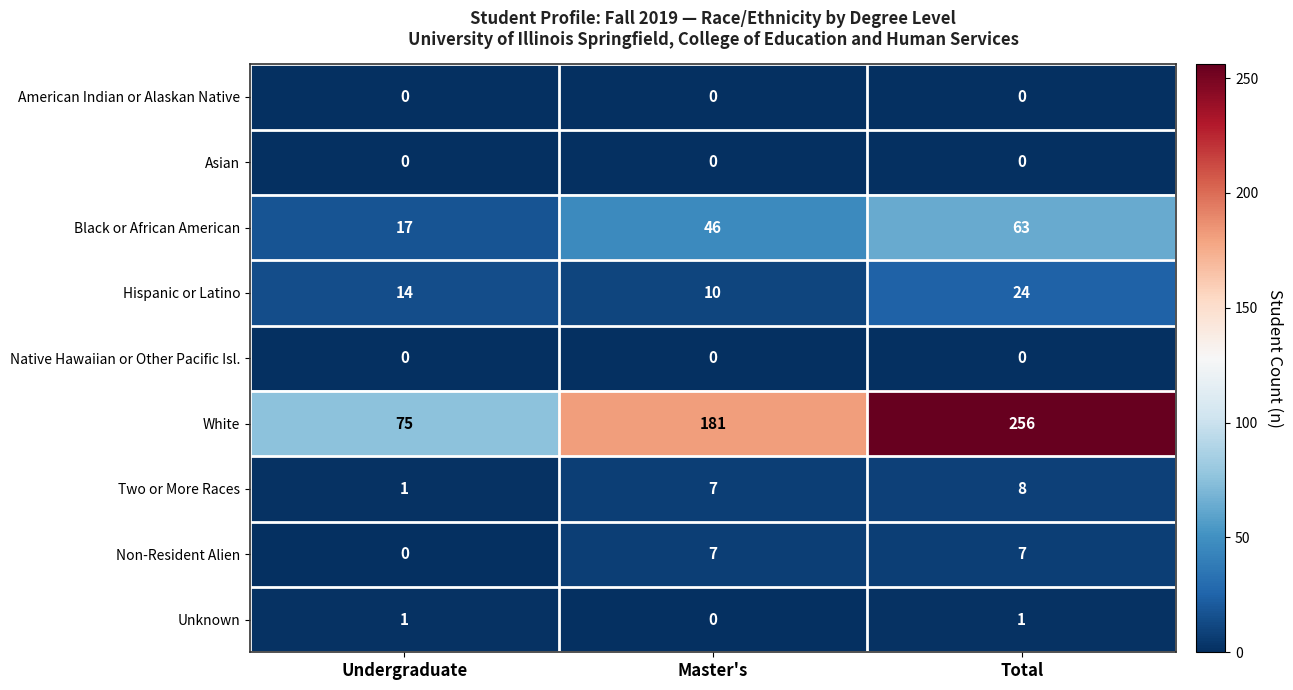

What is the sum of the Non-Resident Alien values at Master's and Total?

14